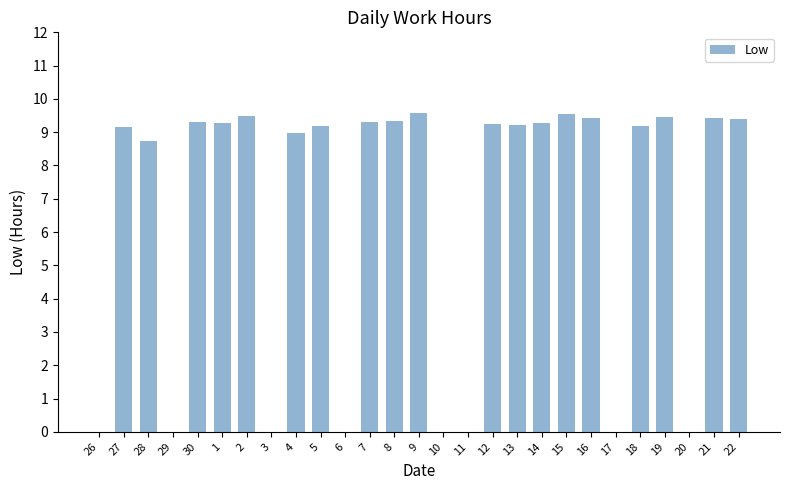

True or false: the data shows 9.3 at 7.

True